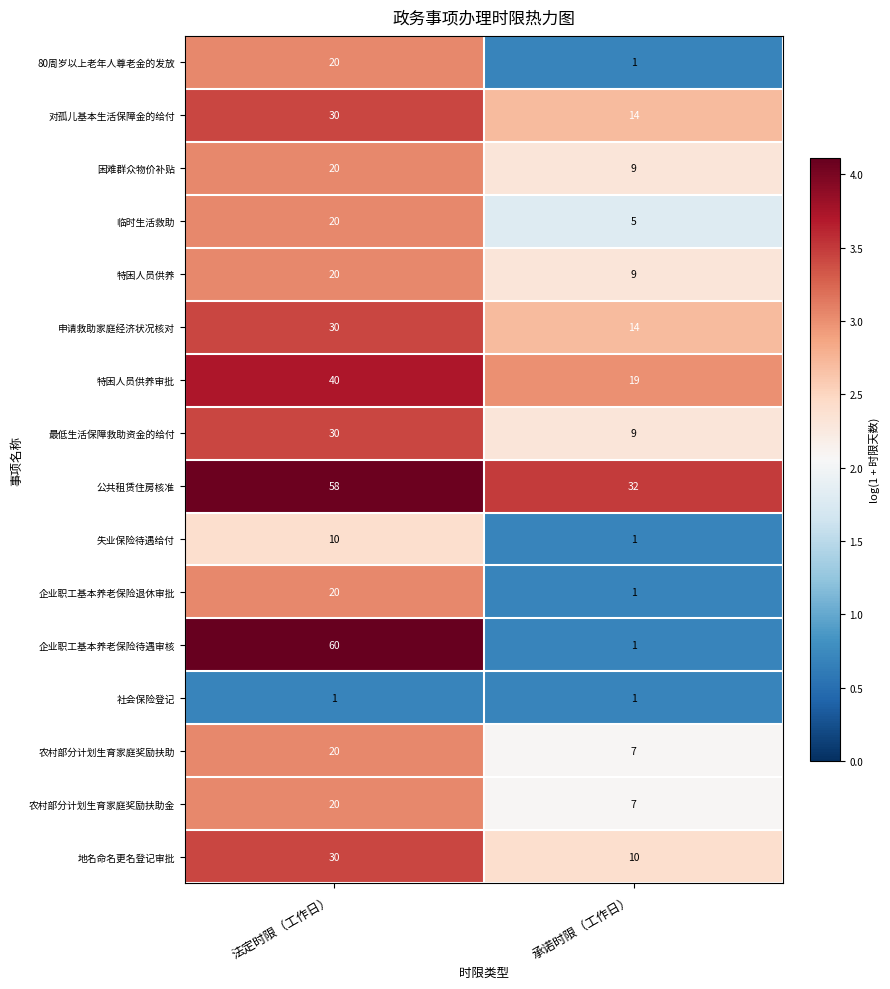

What is the minimum value shown in the chart?

1